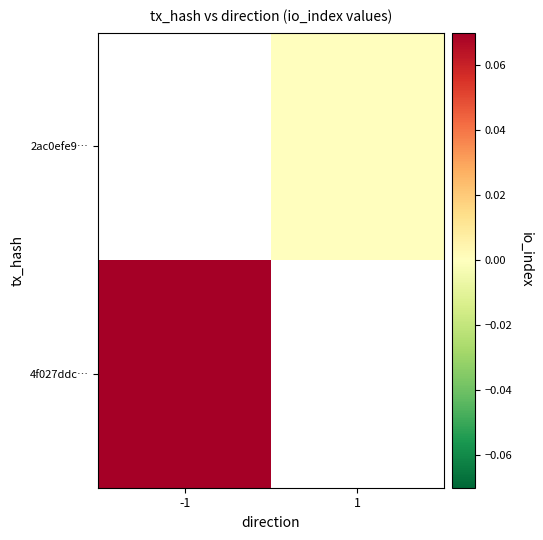

How many distinct data groups are displayed?

2